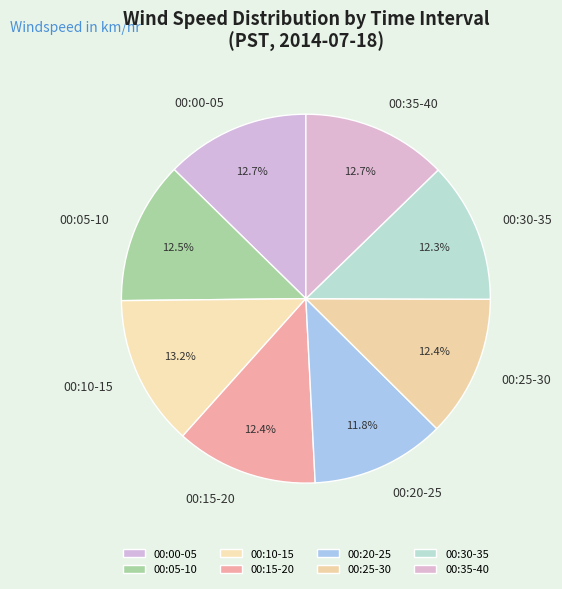

How many slices are in this pie chart?

8